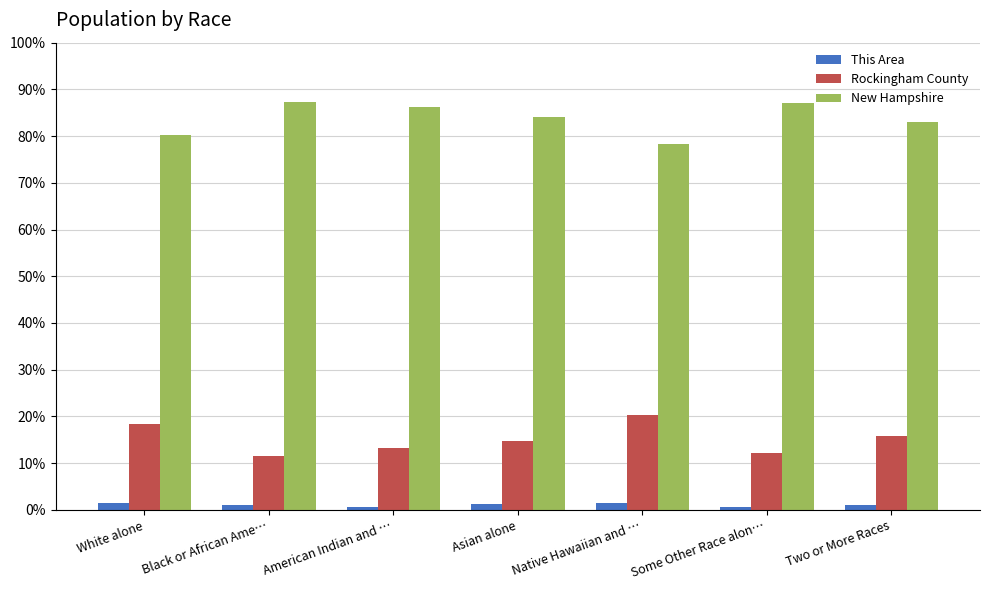

What is the spread (max minus min) of values at Black or African Ame…?

86.3